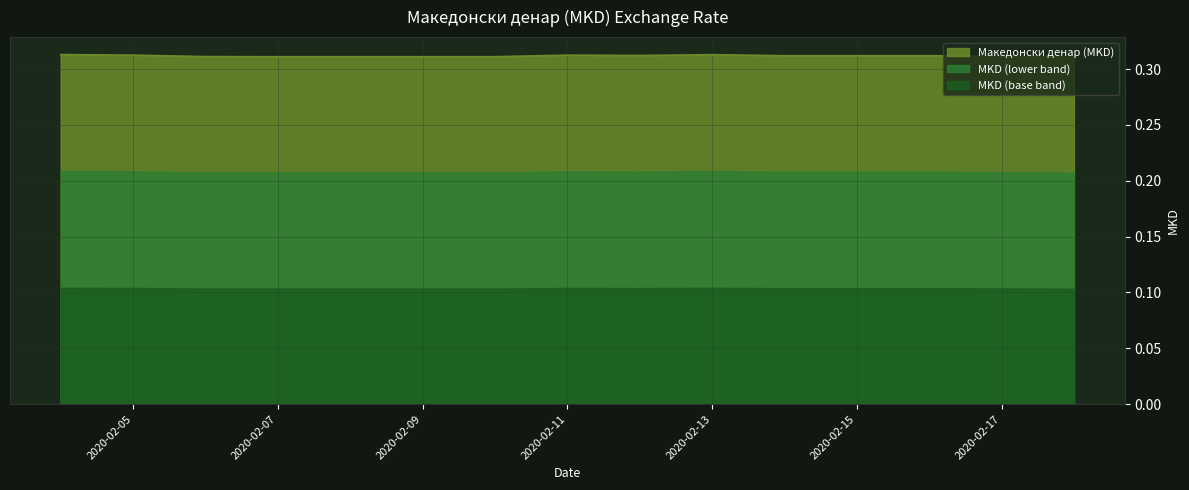

Reading left to right, what are all the values shown in this chart?

2020-02-04=0.3	2020-02-05=0.3	2020-02-06=0.3	2020-02-07=0.3	2020-02-08=0.3	2020-02-09=0.3	2020-02-10=0.3	2020-02-11=0.3	2020-02-12=0.3	2020-02-13=0.3	2020-02-14=0.3	2020-02-15=0.3	2020-02-16=0.3	2020-02-17=0.3	2020-02-18=0.3